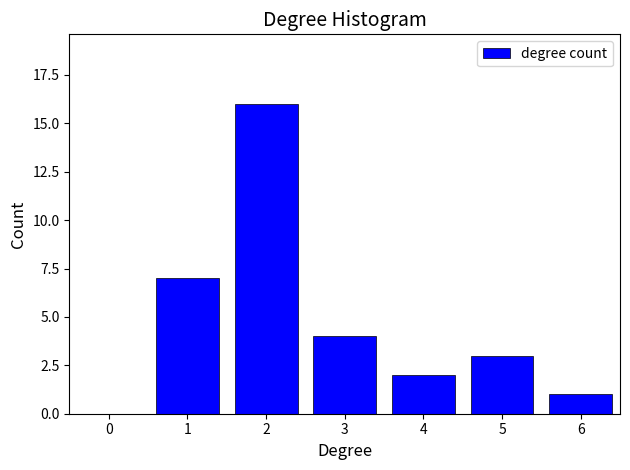

Reading left to right, transcribe all the data shown in this chart.

0=0	1=7	2=16	3=4	4=2	5=3	6=1